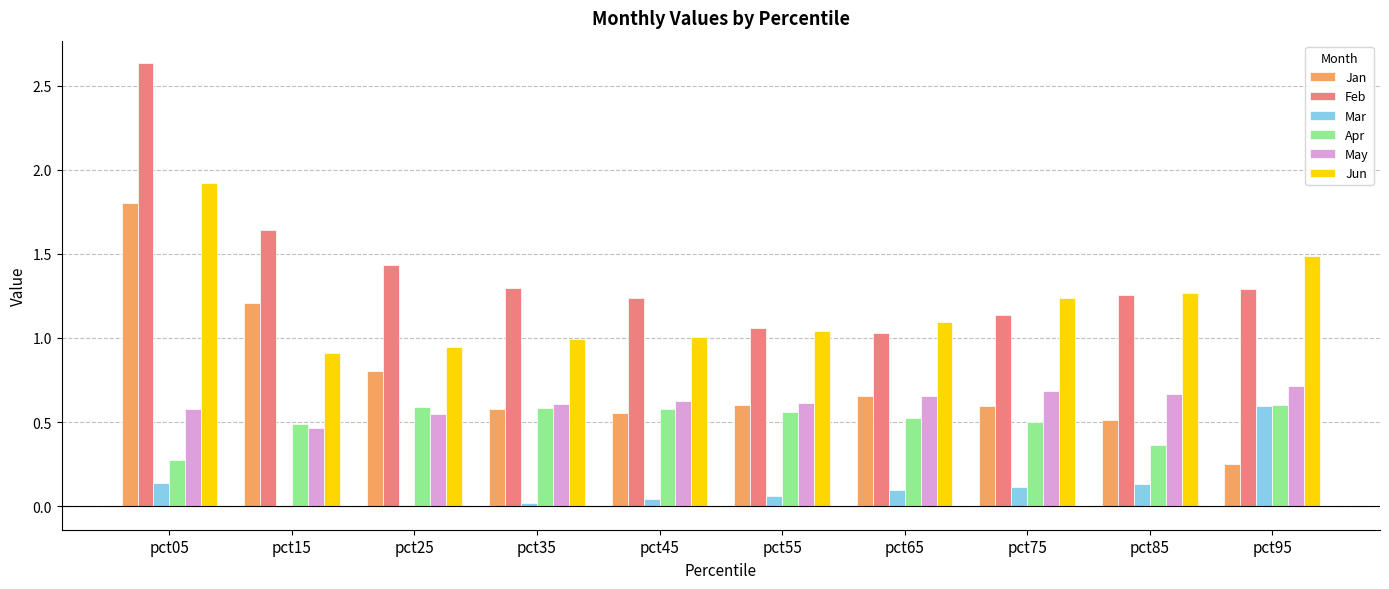

What is the difference between the Feb values at pct75 and pct05?

1.5